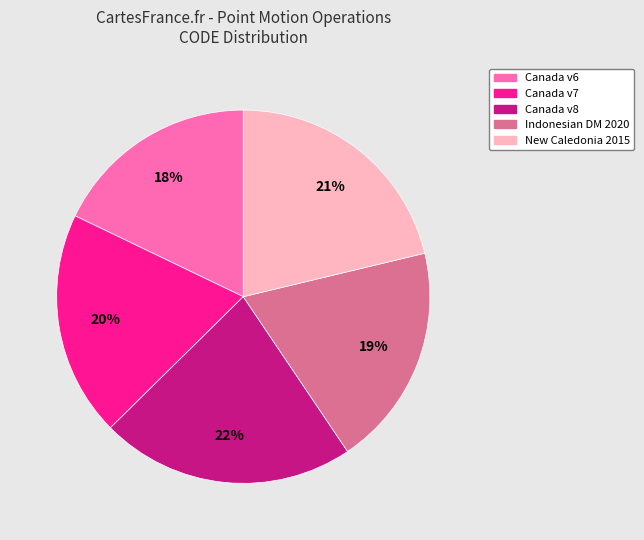

To the nearest percent, what is the difference between the largest and smallest slice percentages?

4%